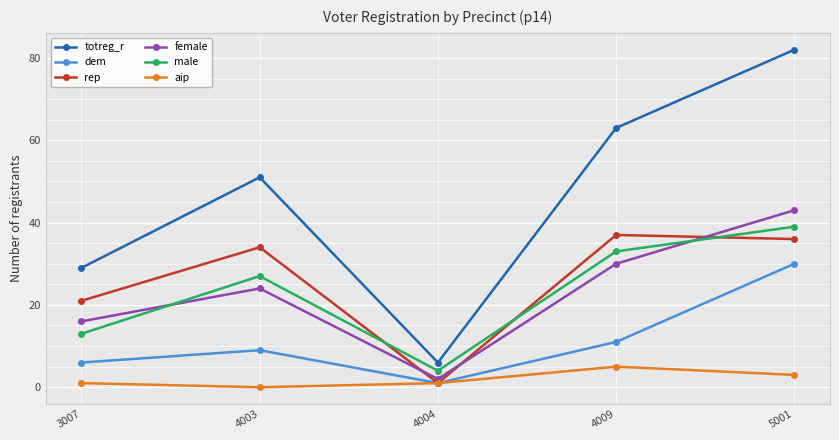

Which series changed the most between 4004 and 4009?

totreg_r